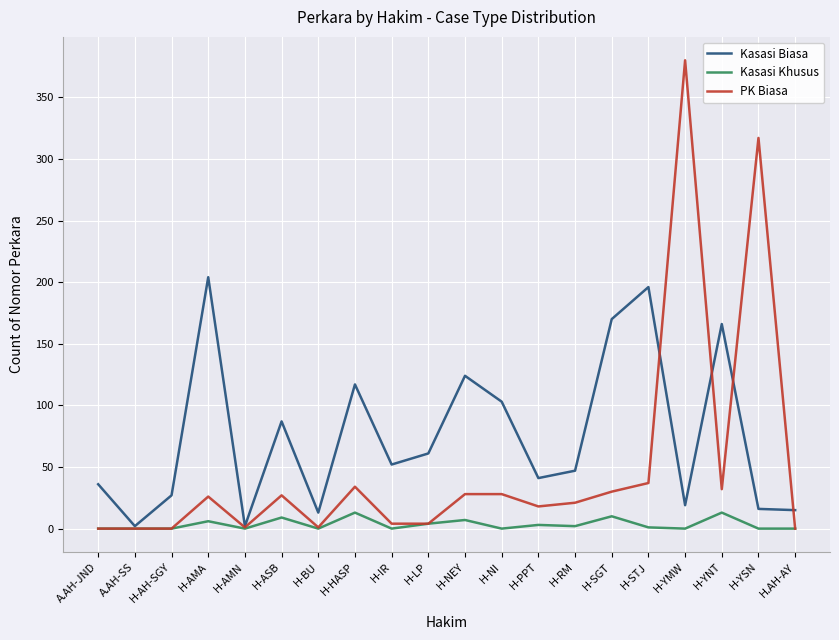

In Kasasi Biasa, how many points are lower than both neighbors (excluding endpoints)?

6